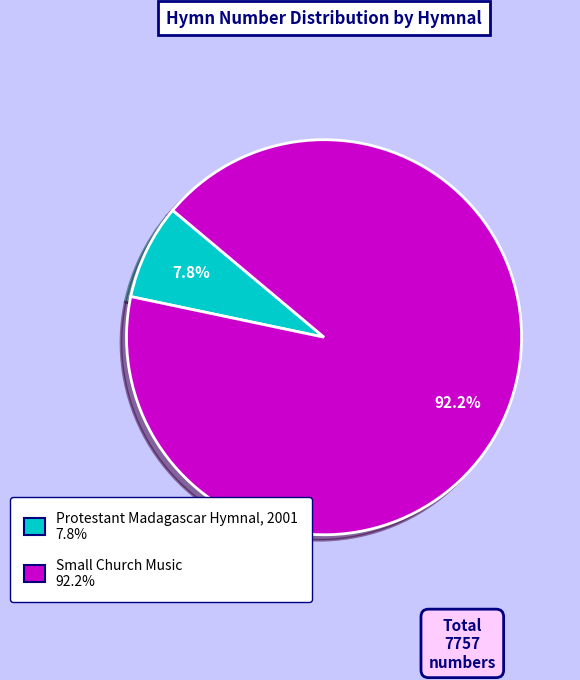

Rank the categories by value from lowest to highest.

Protestant Madagascar Hymnal, 2001, Small Church Music